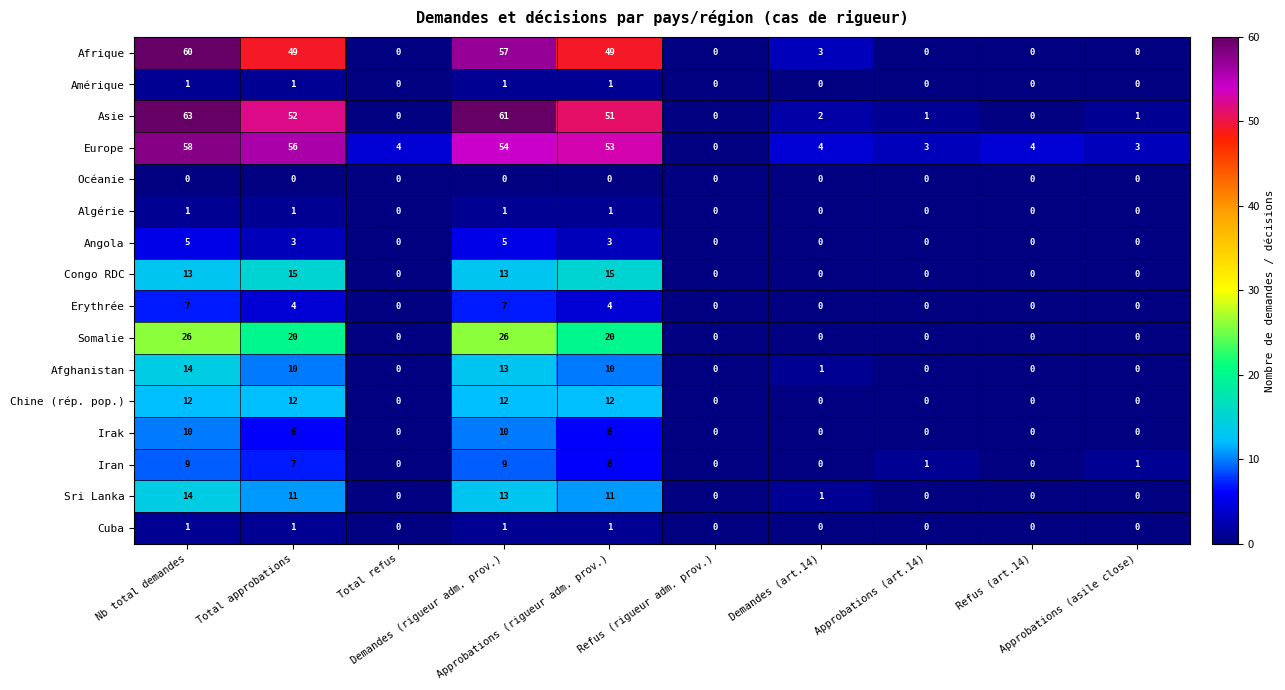

What is the difference between the second highest and minimum values in the Afghanistan series?

13